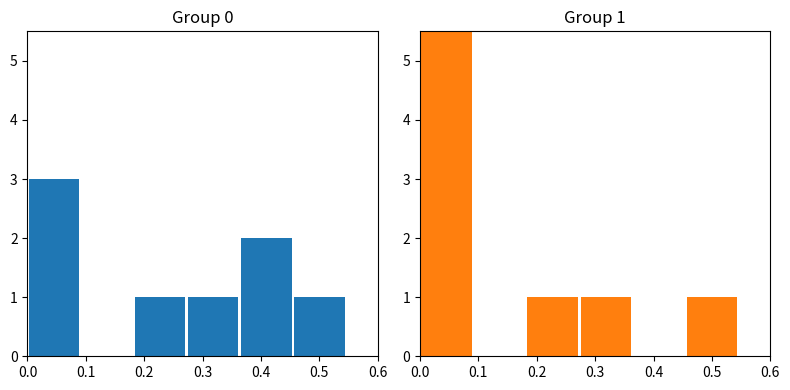

Is it true that Group 0 equals -1 at 8?

False